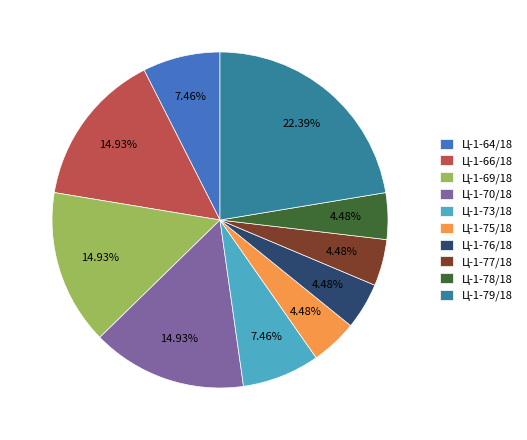

What percentage is NOT represented by Ц-1-73/18?

92.5%